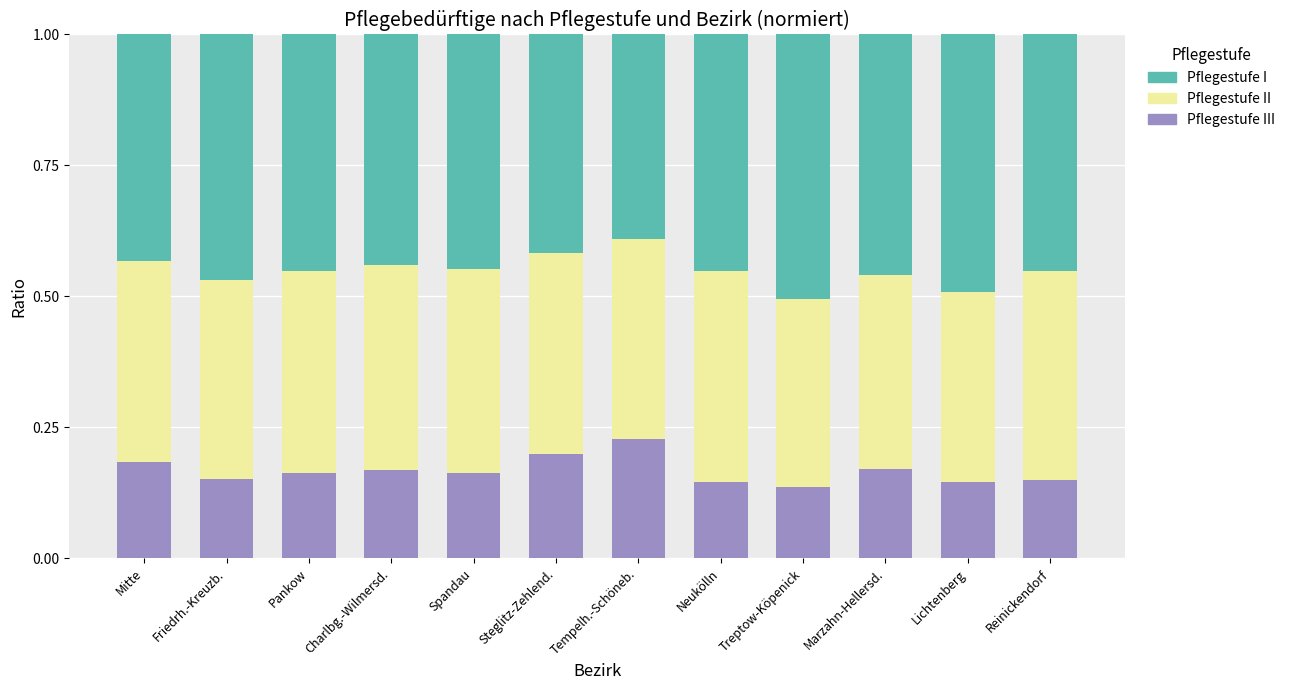

What is the total value across all series at Tempelh.-Schöneb.?

1.0